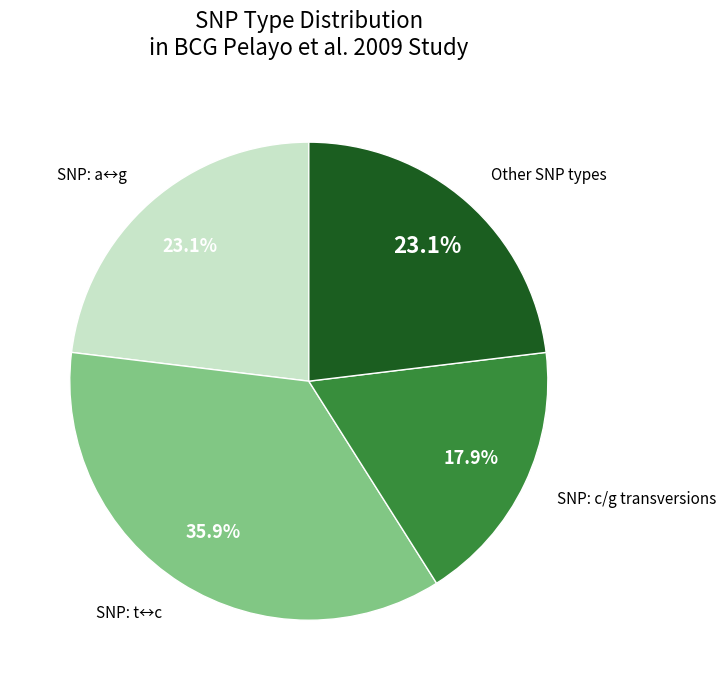

Is there a majority slice in this chart?

No